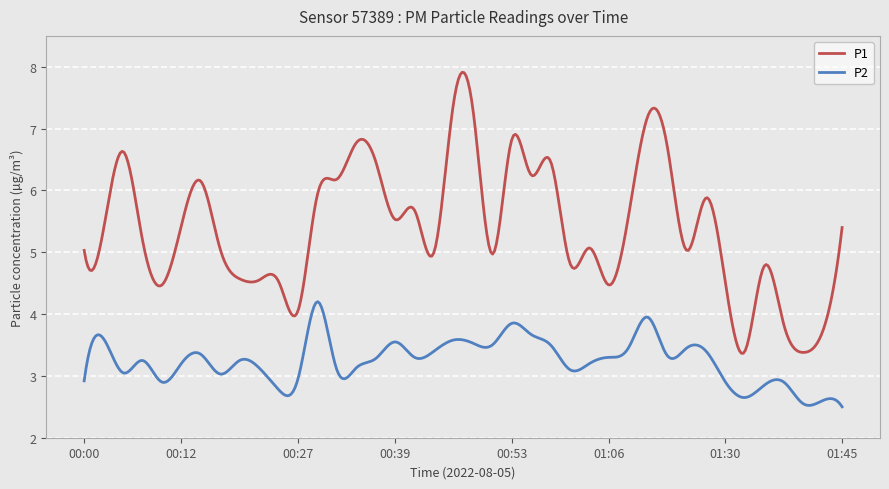

What is the sum of all P2 values?

1298.5